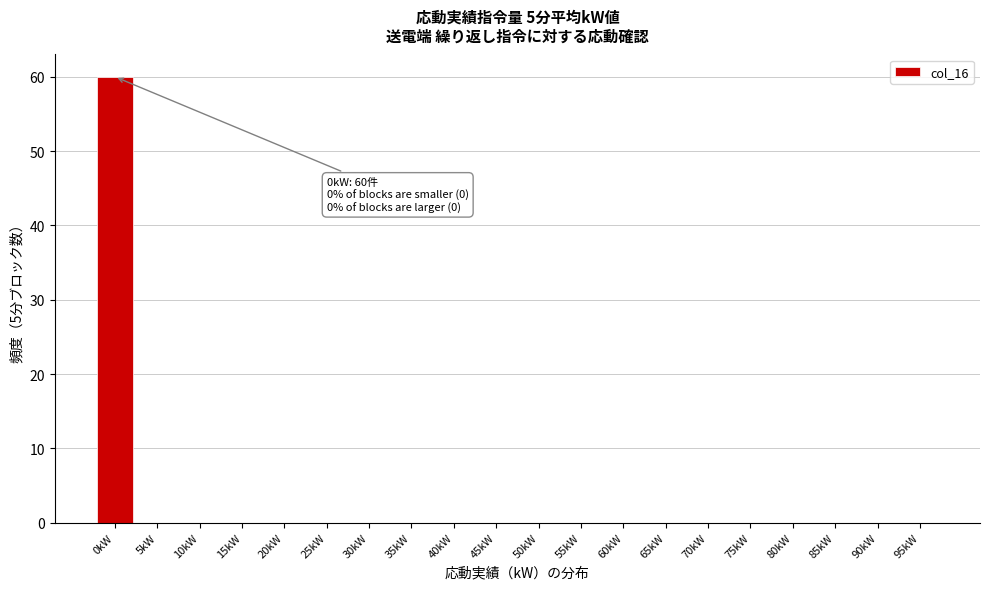

Reading left to right, transcribe all the data shown in this chart.

0kW=60	5kW=0	10kW=0	15kW=0	20kW=0	25kW=0	30kW=0	35kW=0	40kW=0	45kW=0	50kW=0	55kW=0	60kW=0	65kW=0	70kW=0	75kW=0	80kW=0	85kW=0	90kW=0	95kW=0